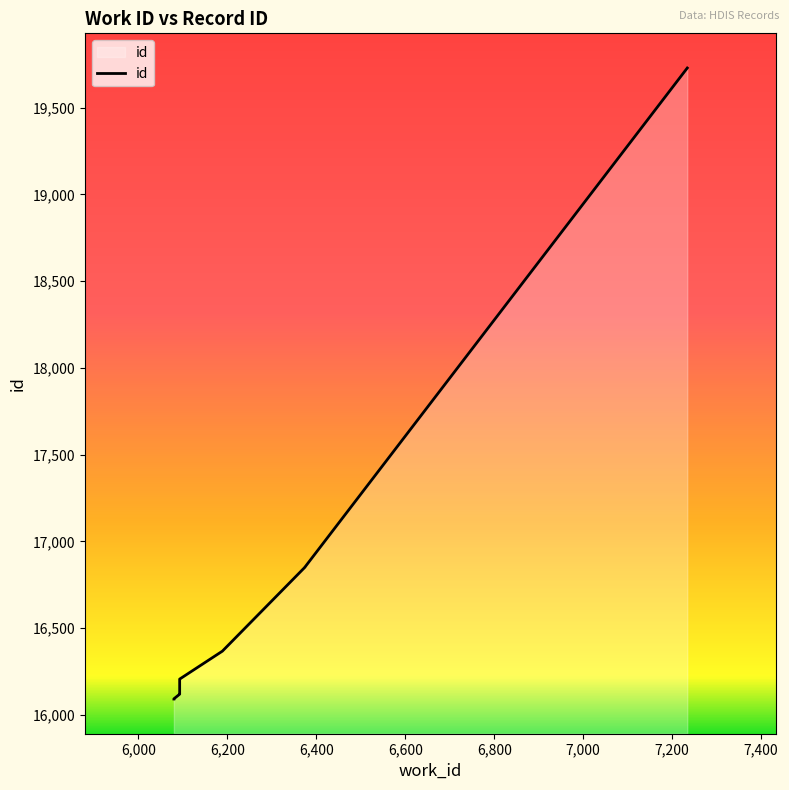

What is the change in value from 6093 to 6375?

+733